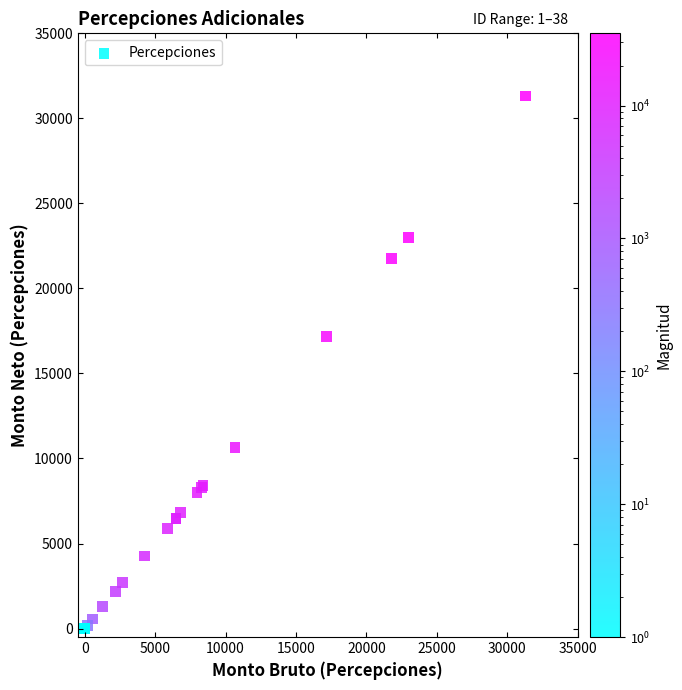

What Y value in the scatter plot is closest to 15659?

17181.3